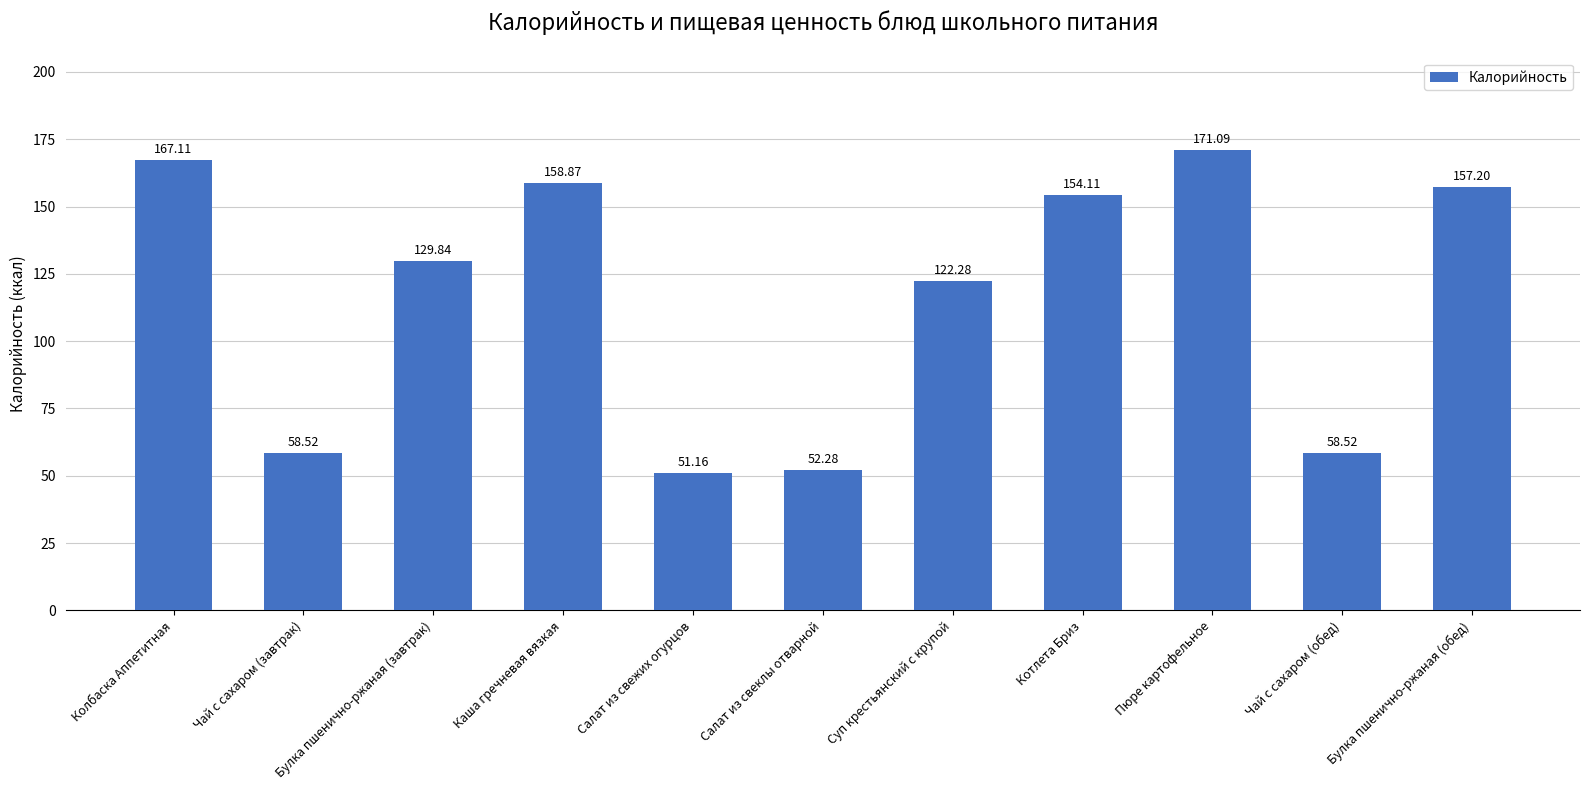

At which category does the chart reach its minimum across all series?

Салат из свежих огурцов